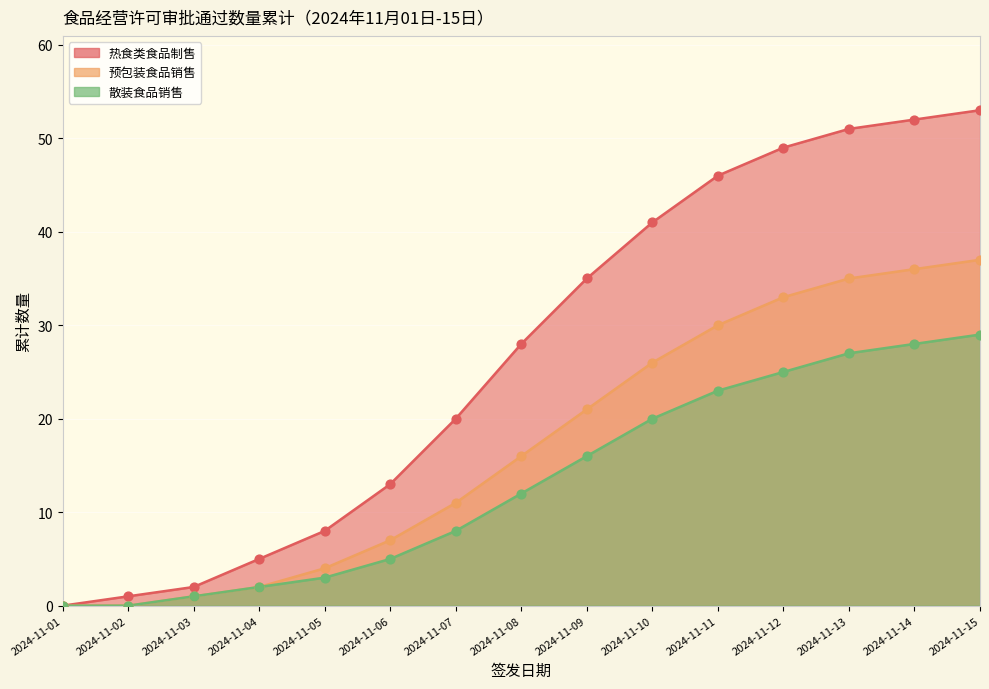

Which series reaches the maximum Y coordinate?

热食类食品制售